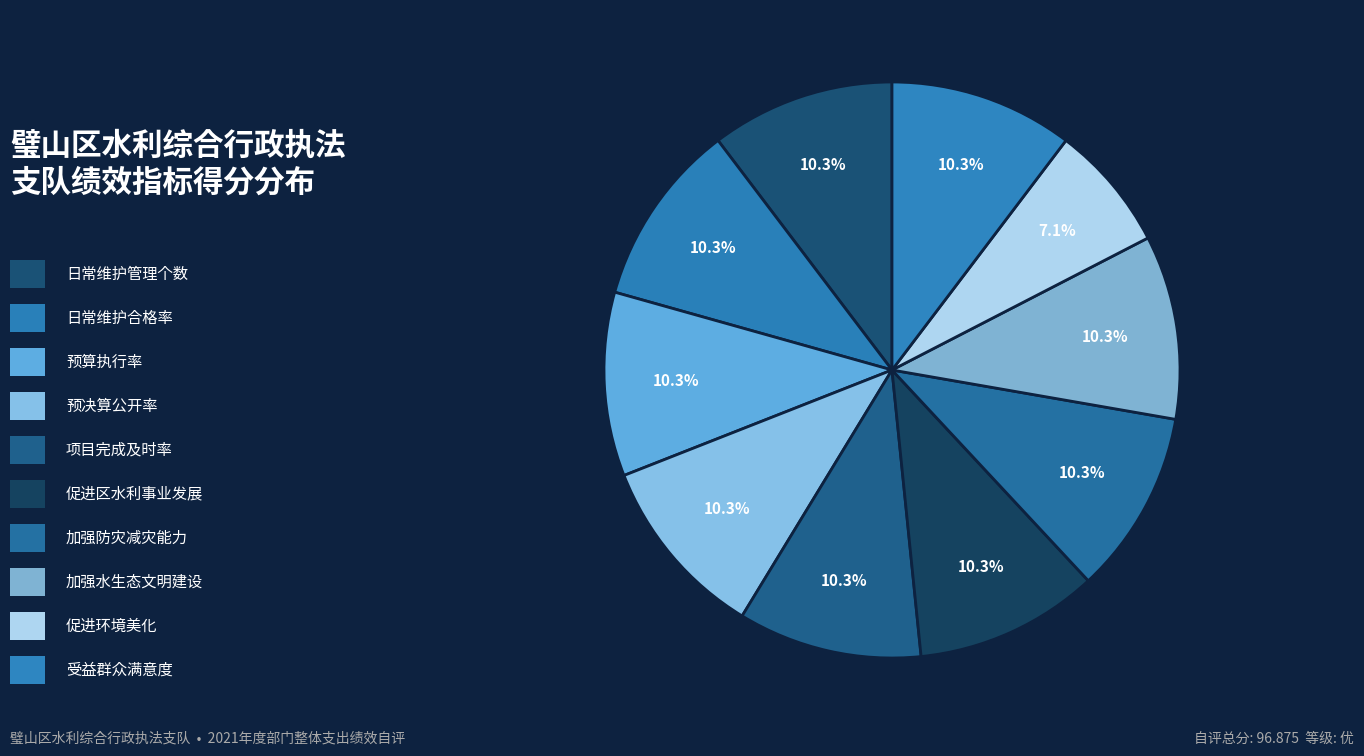

Which category has the smallest portion of the pie?

促进环境美化